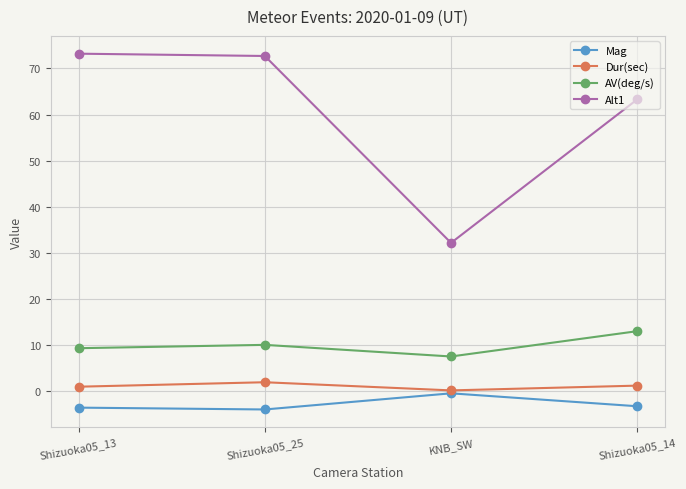

Rank the series at Shizuoka05_25 from lowest to highest value.

Mag, Dur(sec), AV(deg/s), Alt1